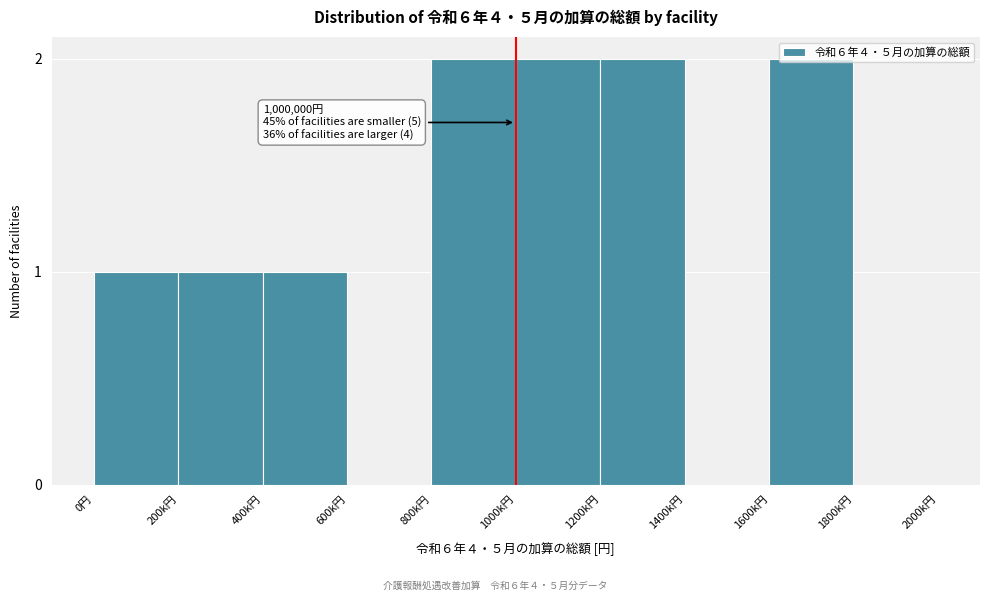

What is the ratio of the value at 0円 to the value at 1600k円?

0.5